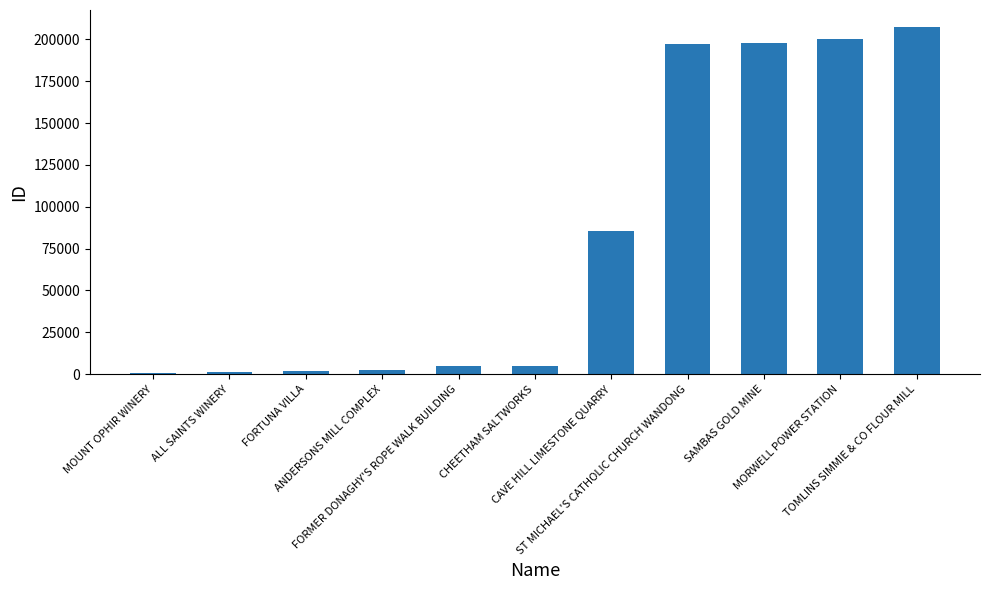

What is the difference between the second highest and minimum values?

199424